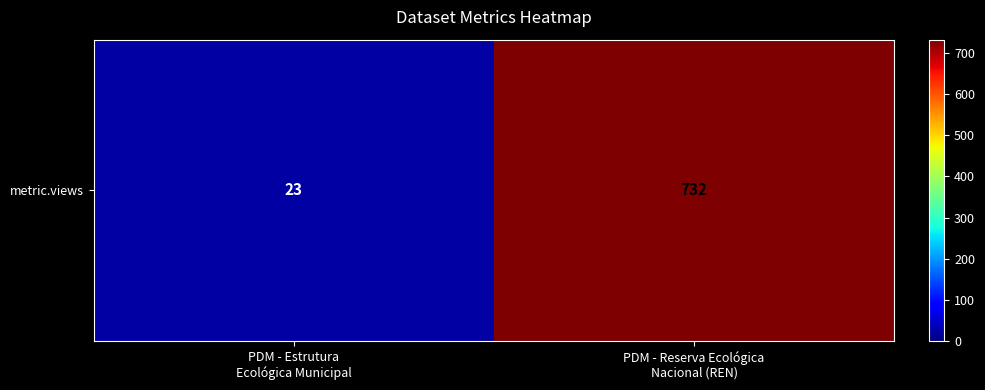

Reading right to left, what are all the values shown in this chart?

PDM - Reserva Ecológica
Nacional (REN)=732	PDM - Estrutura
Ecológica Municipal=23